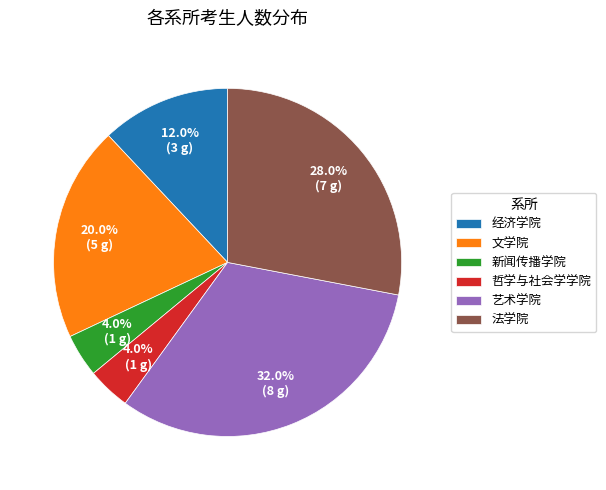

To the nearest percent, what is the average slice percentage?

17%